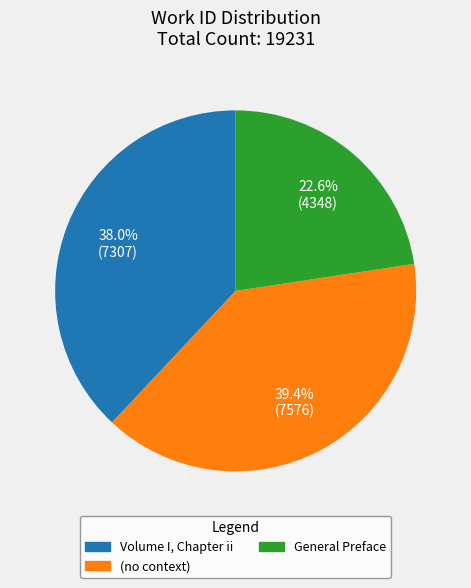

What is the smallest slice in the pie chart?

General Preface